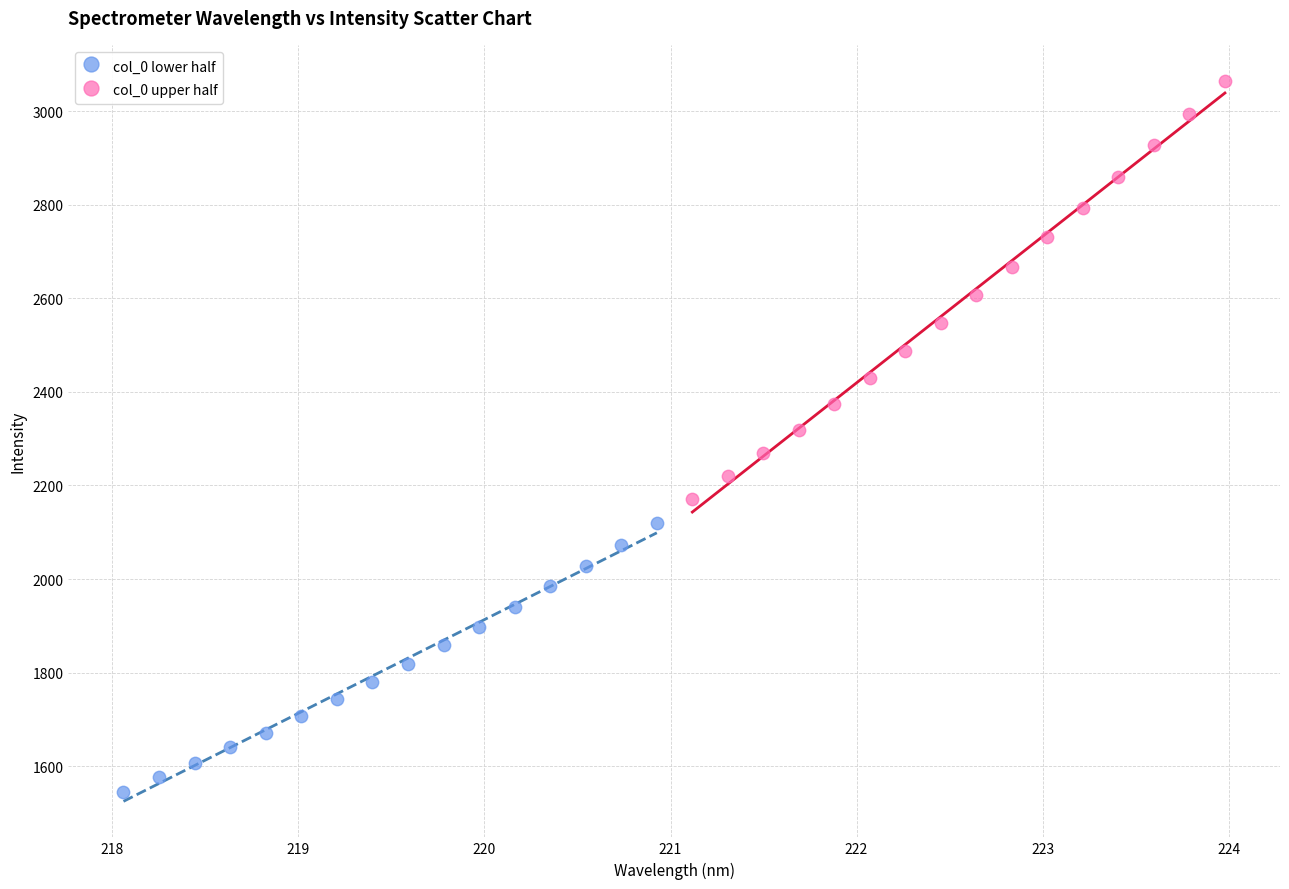

Which series reaches the maximum Y coordinate?

col_0 upper half